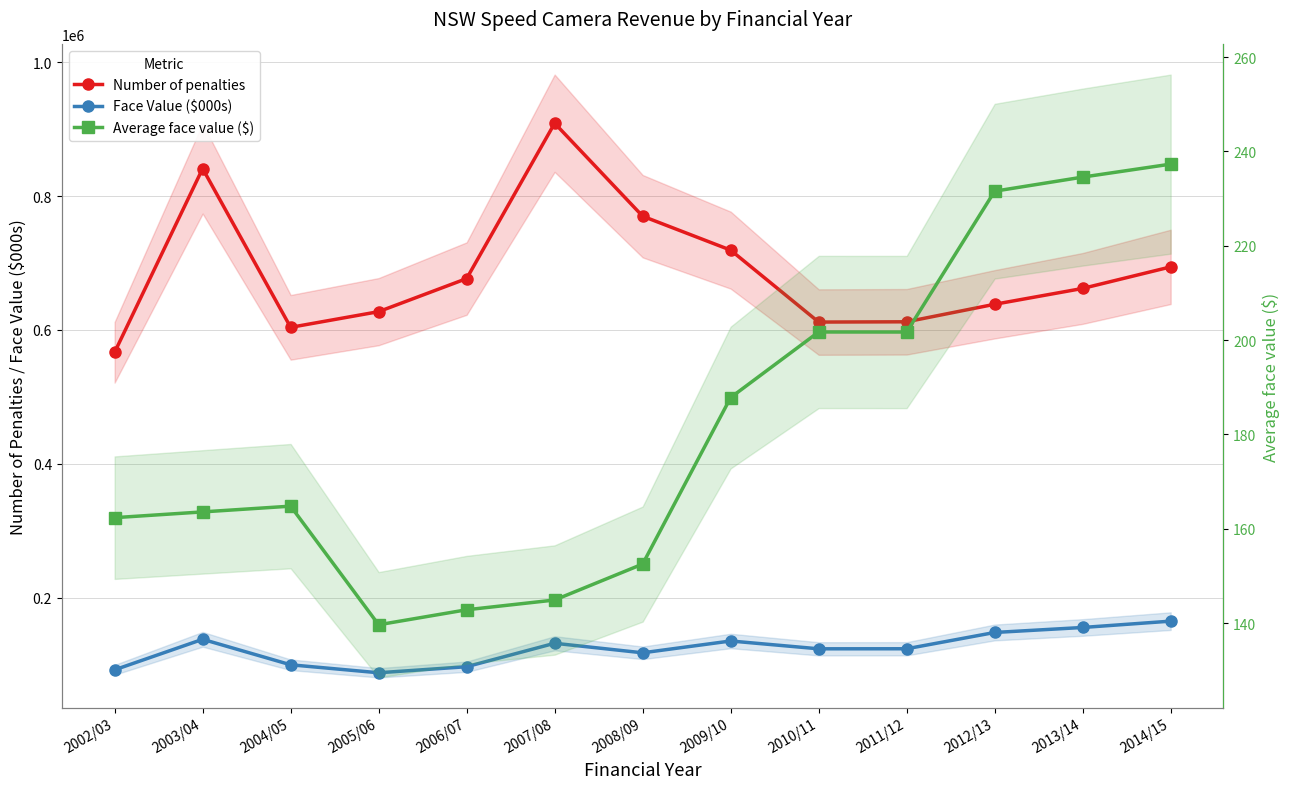

Reading left to right, list all the values displayed in this chart.

Number of penalties: 2002/03=566553.0	2003/04=841143.0	2004/05=603831.0	2005/06=627281.0	2006/07=676711.0	2007/08=908873.0	2008/09=769934.0	2009/10=719221.0	2010/11=611723.0	2011/12=612127.0	2012/13=638312.0	2013/14=661987.0	2014/15=694199.0
Face Value ($000s): 2002/03=91980.4	2003/04=137590.0	2004/05=99504.2	2005/06=87592.9	2006/07=96650.7	2007/08=131685.4	2008/09=117421.7	2009/10=135085.1	2010/11=123395.1	2011/12=123469.2	2012/13=147812.3	2013/14=155274.2	2014/15=164742.4
Average face value ($): 2002/03=162.3	2003/04=163.6	2004/05=164.8	2005/06=139.6	2006/07=142.8	2007/08=144.9	2008/09=152.5	2009/10=187.8	2010/11=201.7	2011/12=201.7	2012/13=231.6	2013/14=234.6	2014/15=237.3